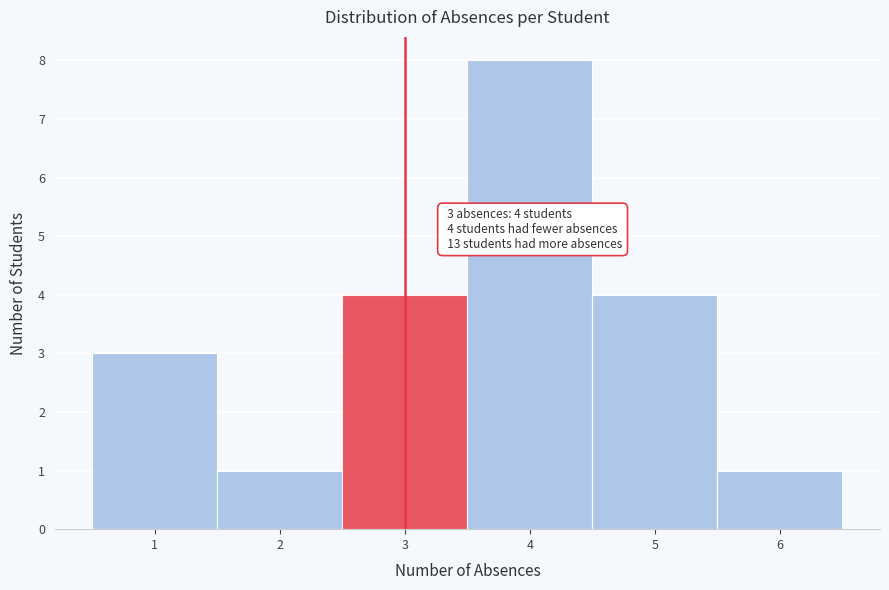

Which range on the x-axis has the tallest bar?

3.5 to 4.5